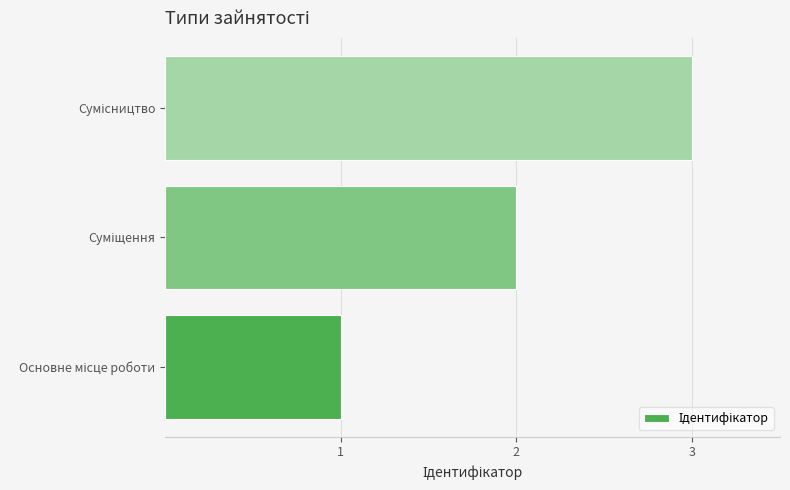

What is the sum of all values?

6